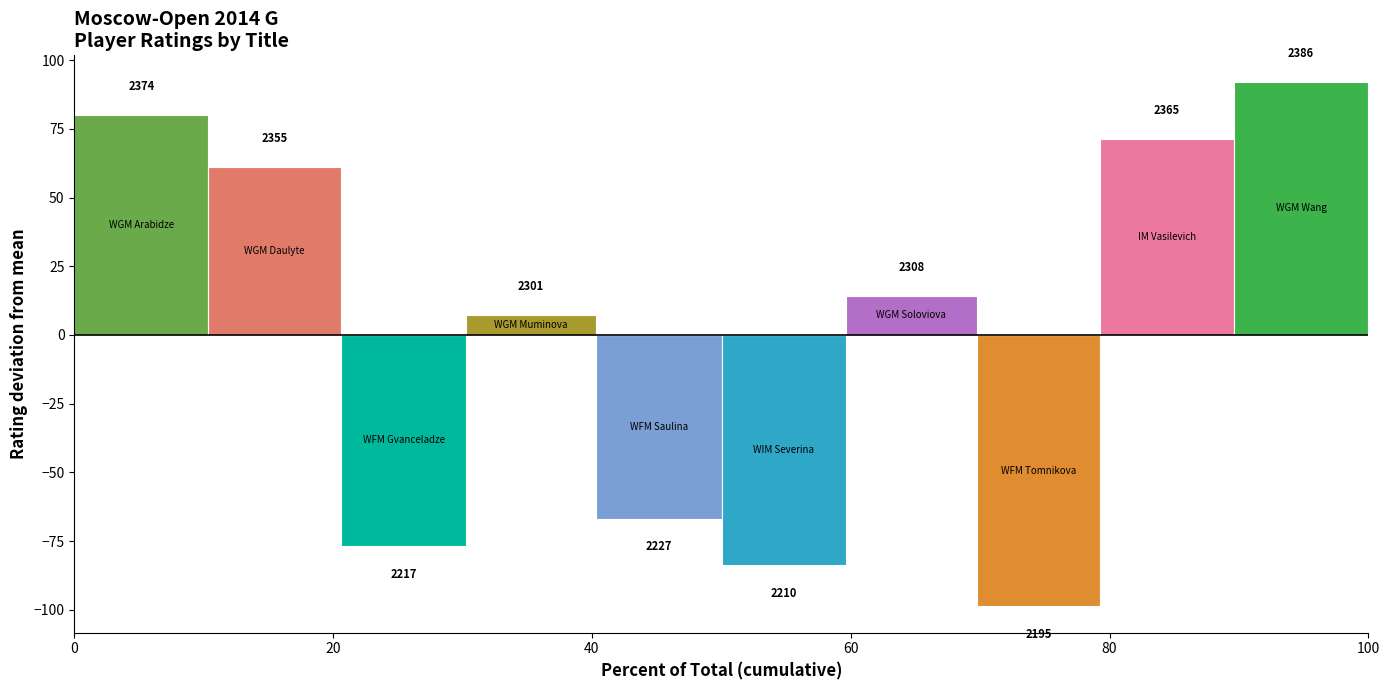

How many bars are there in each group?

10